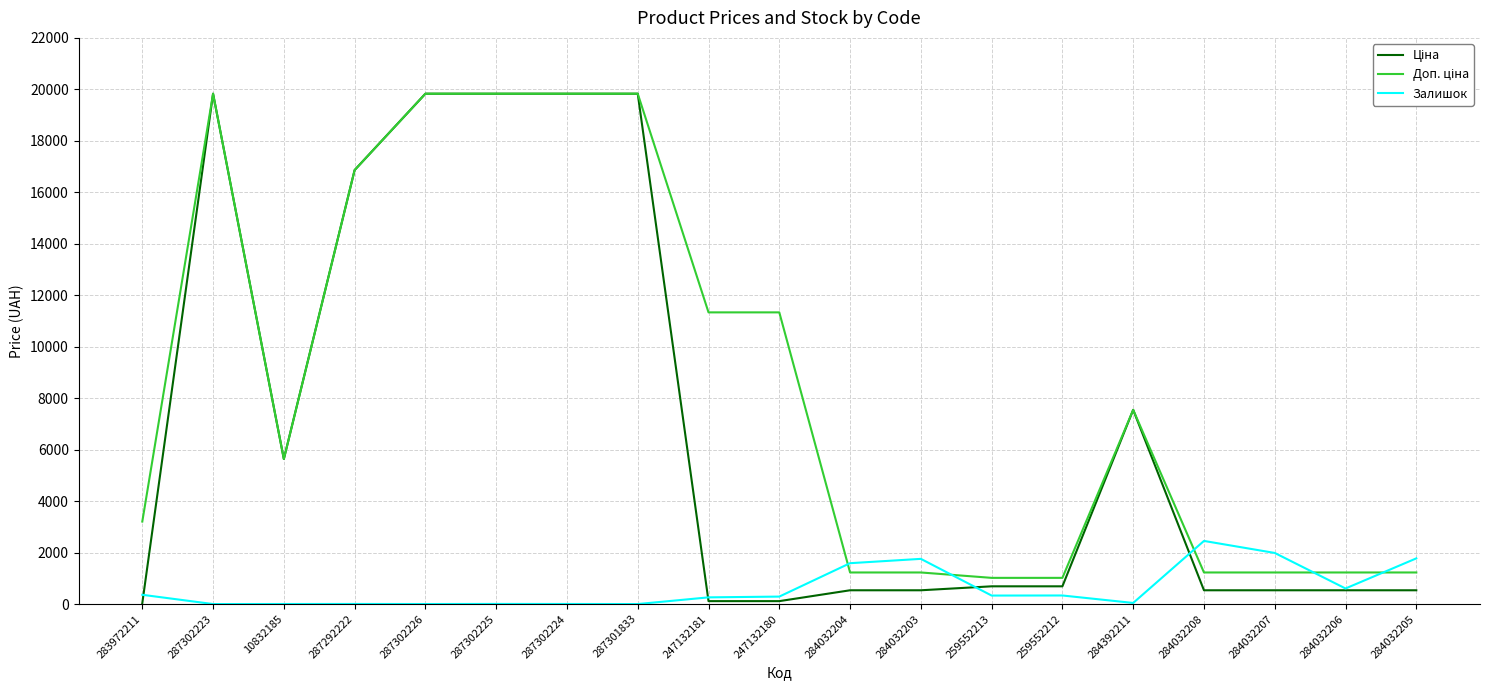

What is the difference between the highest and lowest values at 284032203?

1220.6